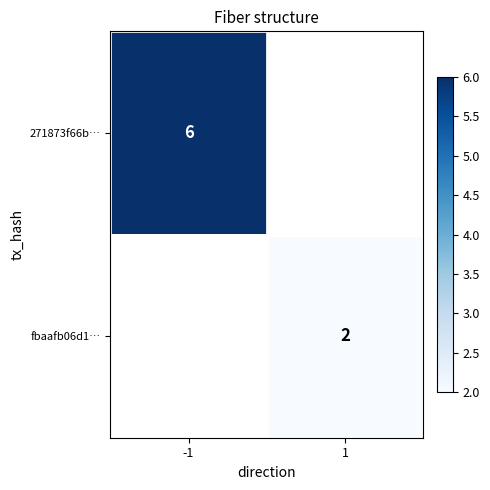

Which category has the highest value across all series?

-1